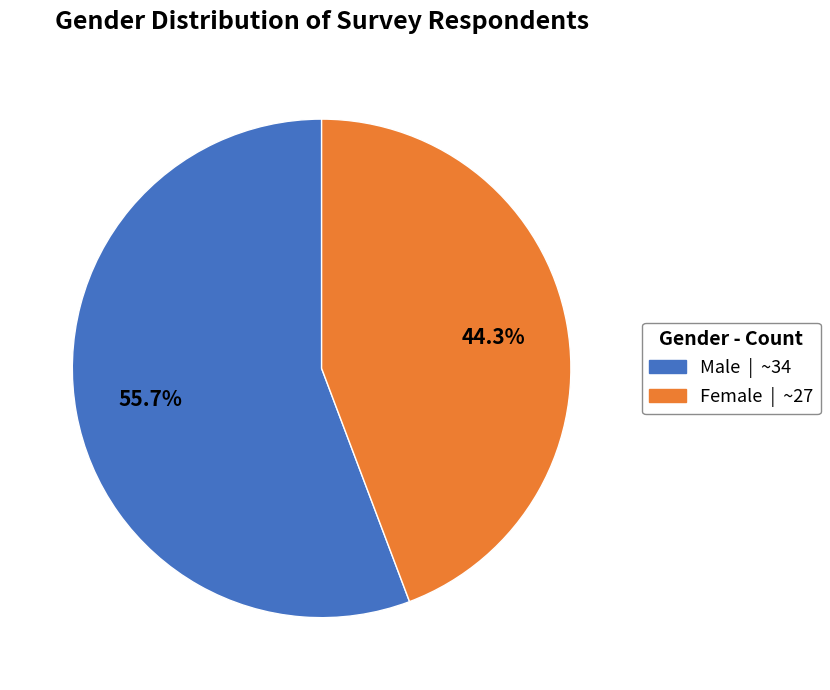

How much of the chart is everything except Male?

44.3%